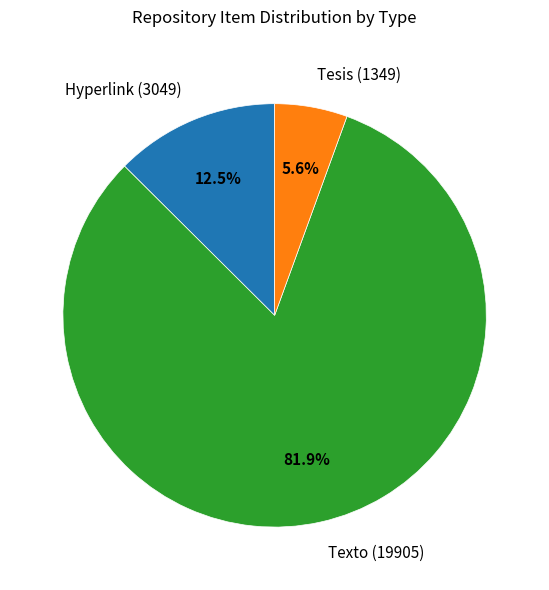

What is the ratio of the value at Tesis (1349) to the value at Hyperlink (3049)?

0.4